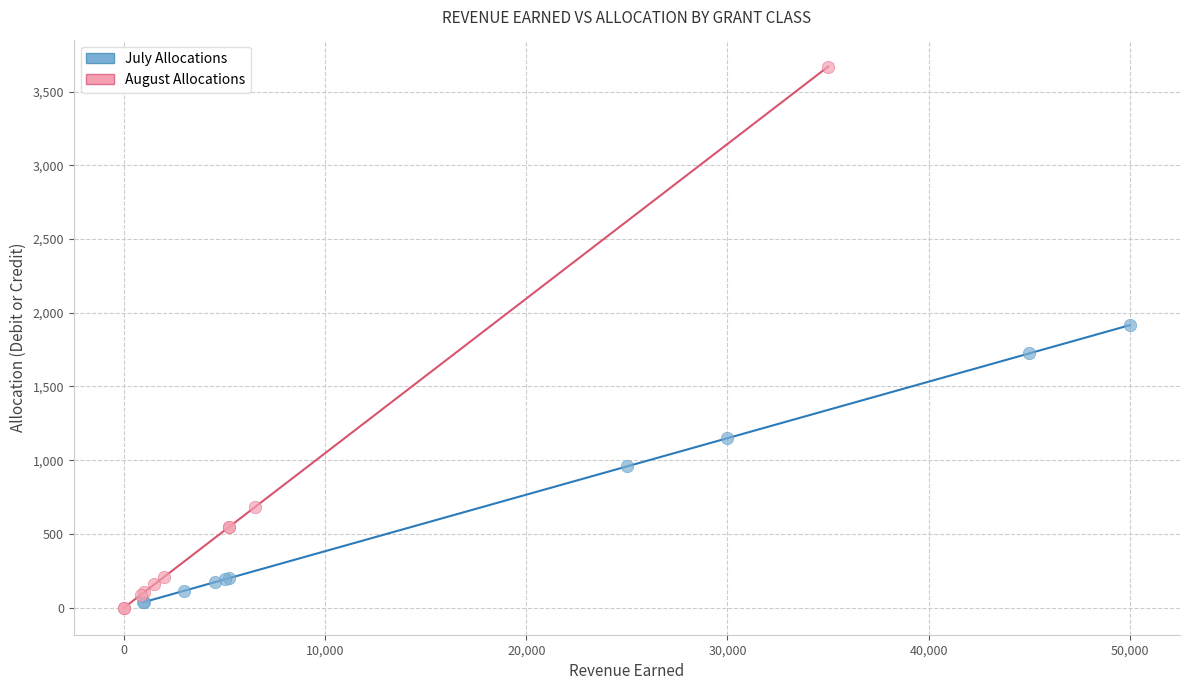

What are all the series names shown in the legend?

July Allocations, August Allocations